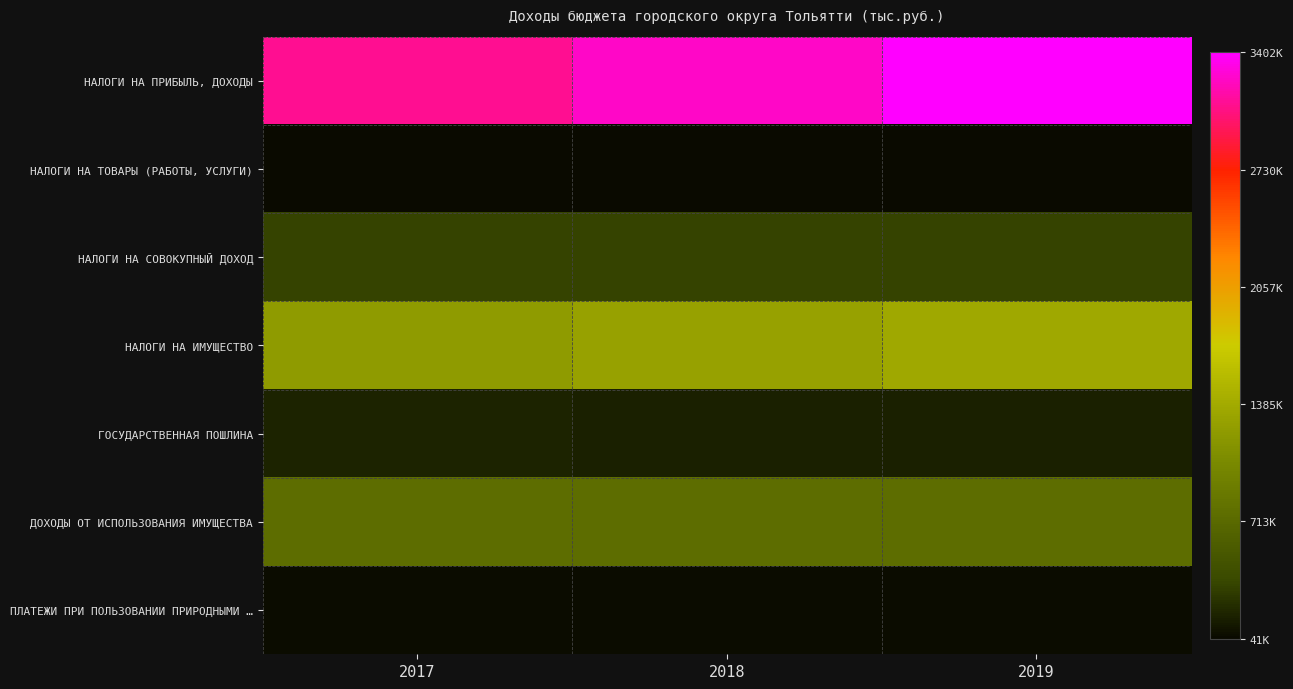

Which series has the largest range (max minus min)?

НАЛОГИ НА ПРИБЫЛЬ, ДОХОДЫ